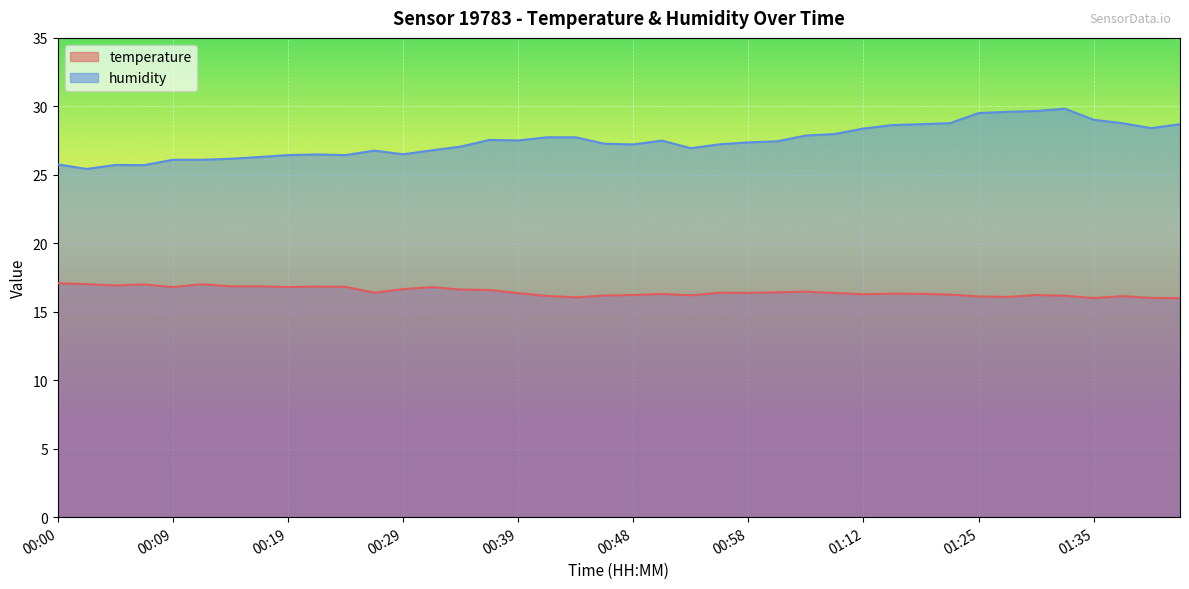

Count the number of categories in the chart.

40